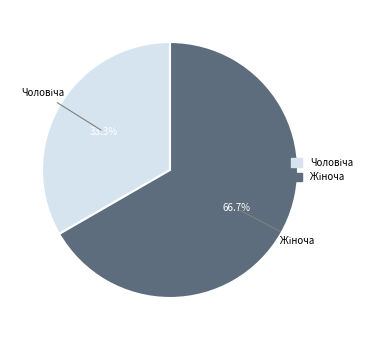

Is there a majority slice in this chart?

Yes